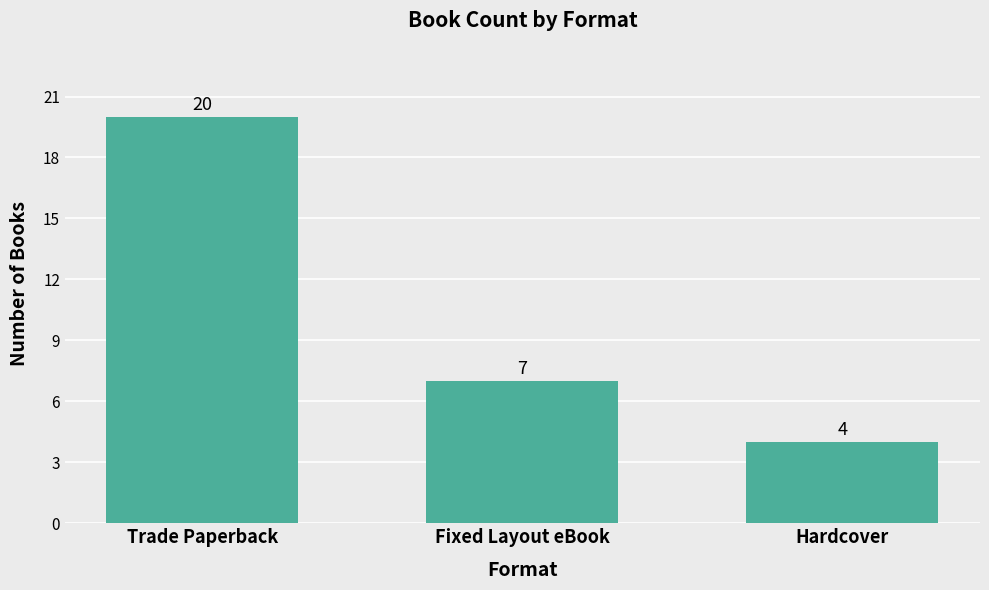

List the labels in order of value, smallest first.

Hardcover, Fixed Layout eBook, Trade Paperback